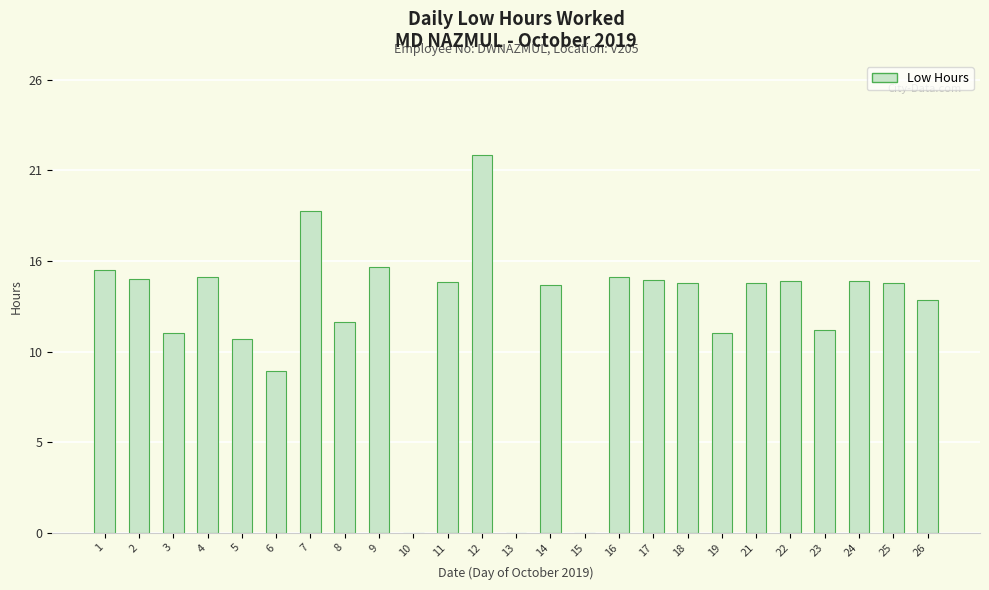

How many categories are shown in the chart?

25